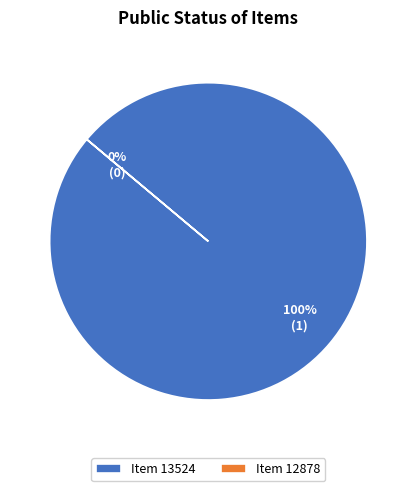

Combined, do 12878 and 13524 account for over 50%?

Yes